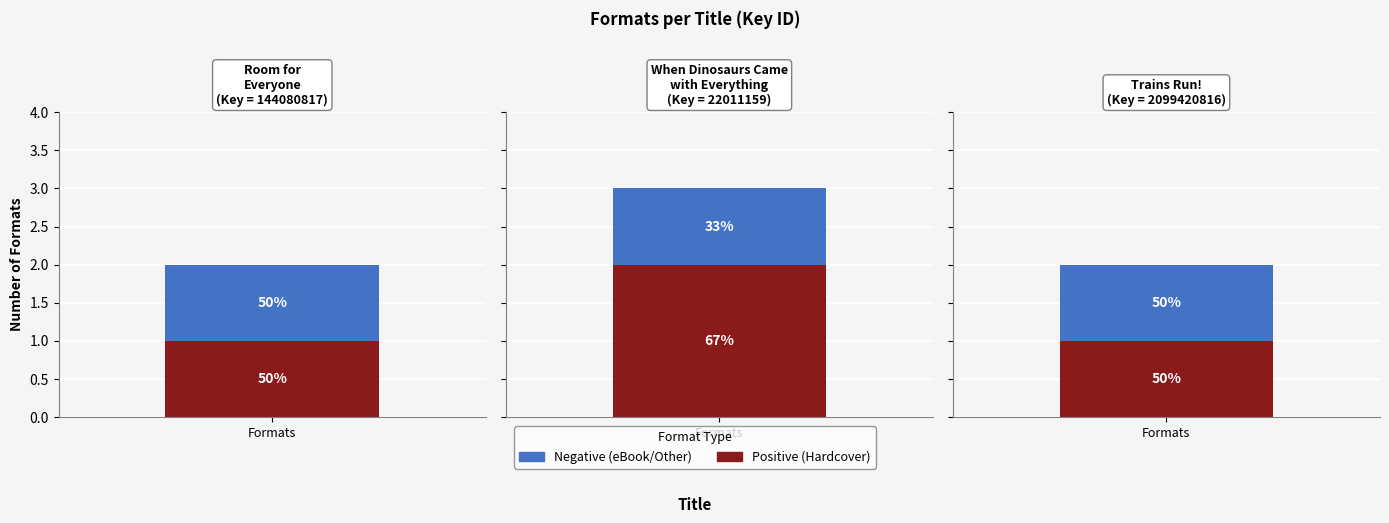

What is the ratio of the value at Room for Everyone to the value at When Dinosaurs Came with Everything?

0.7